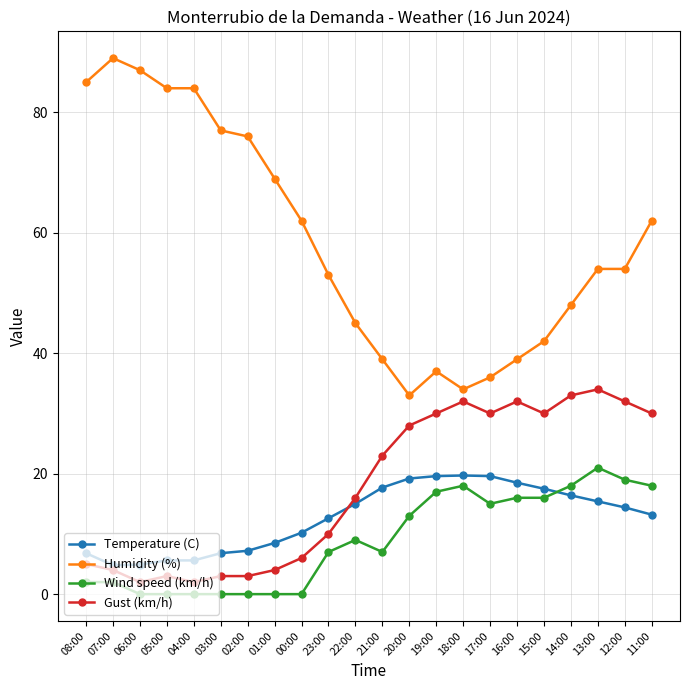

What is the label of the 16th point from the right?

02:00